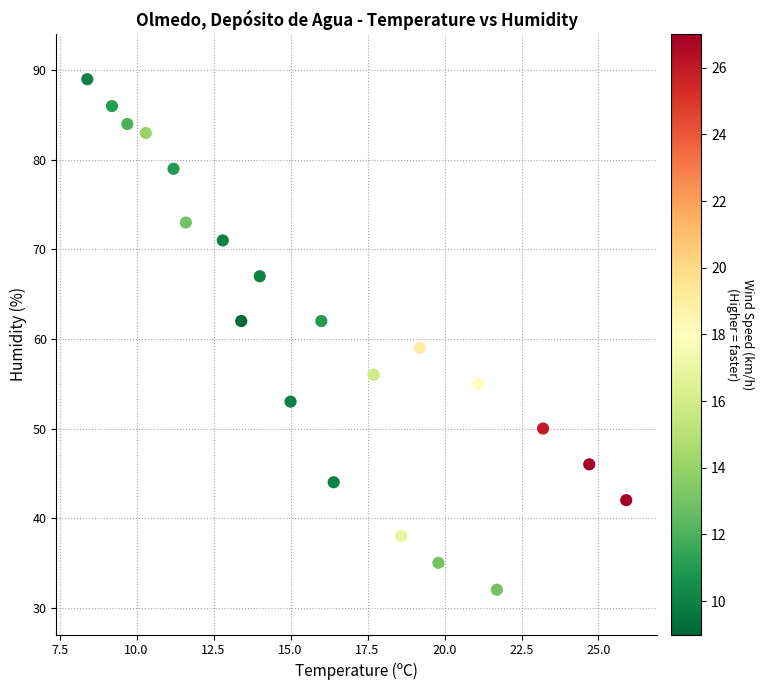

What Y value in the scatter plot is closest to 60?

59